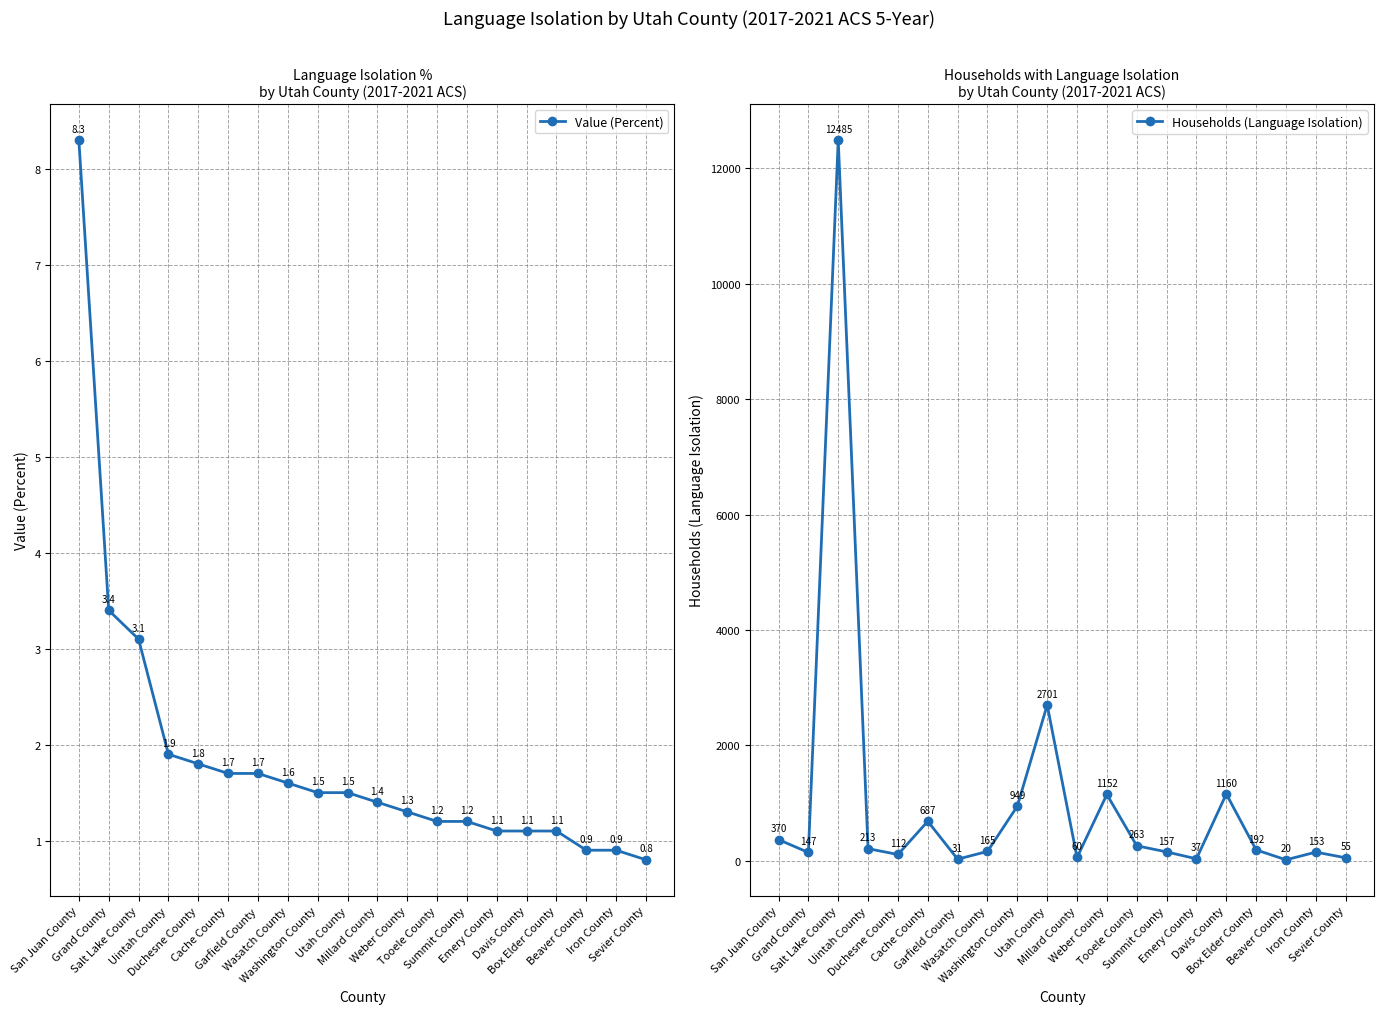

The Value (Percent) series shows 1.3 at Weber County. True or false?

True